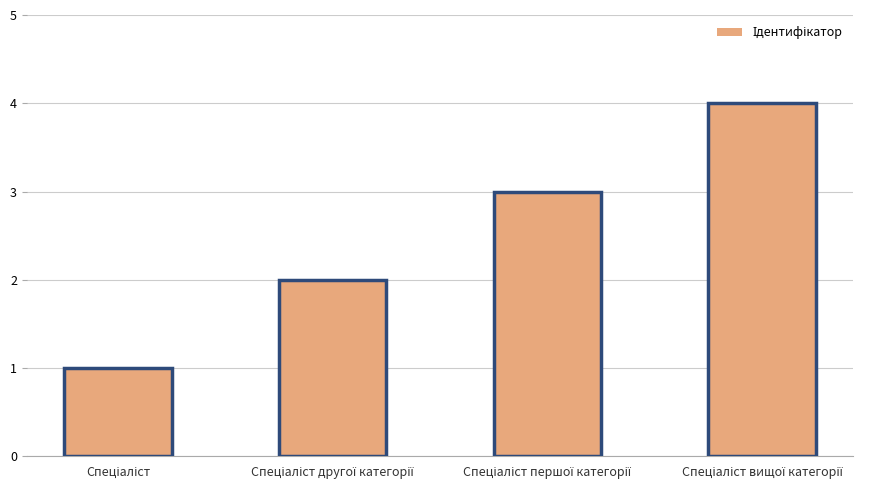

What is the difference between the maximum and minimum values?

3